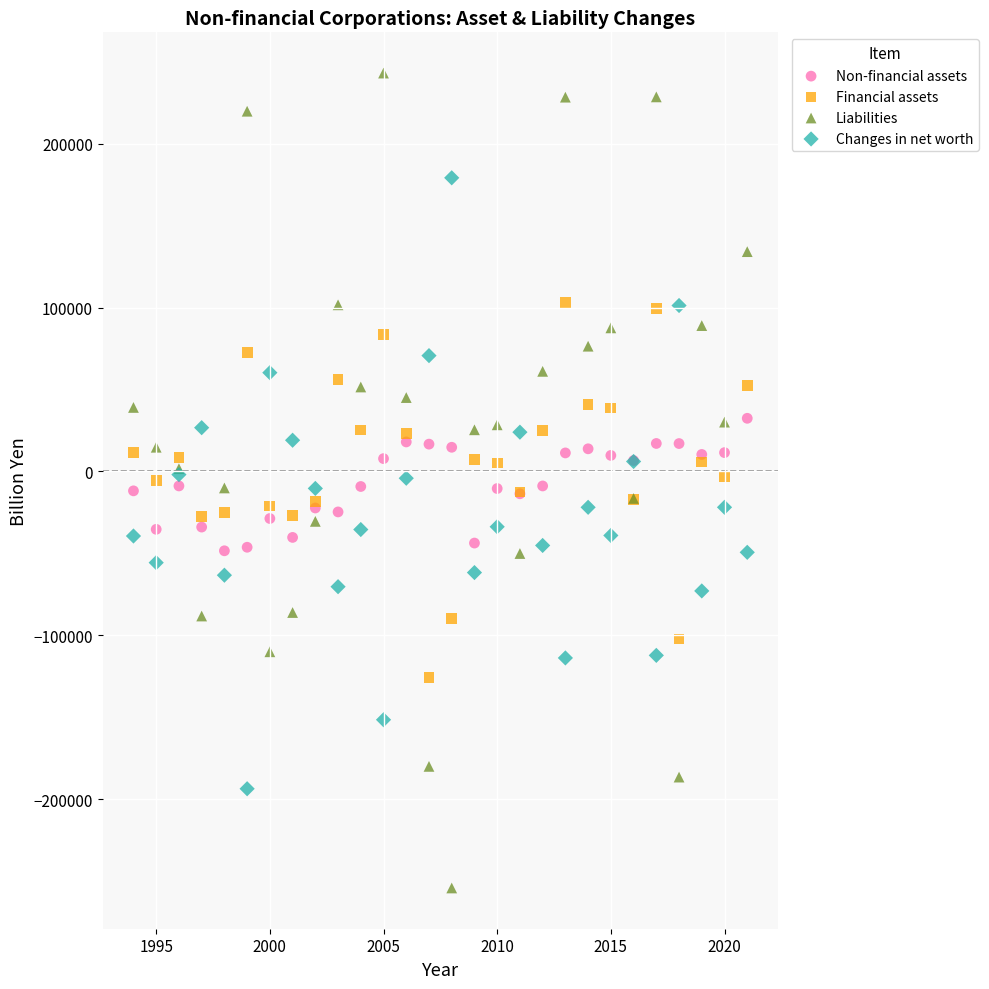

What are all the series names shown in the legend?

Non-financial assets, Financial assets, Liabilities, Changes in net worth